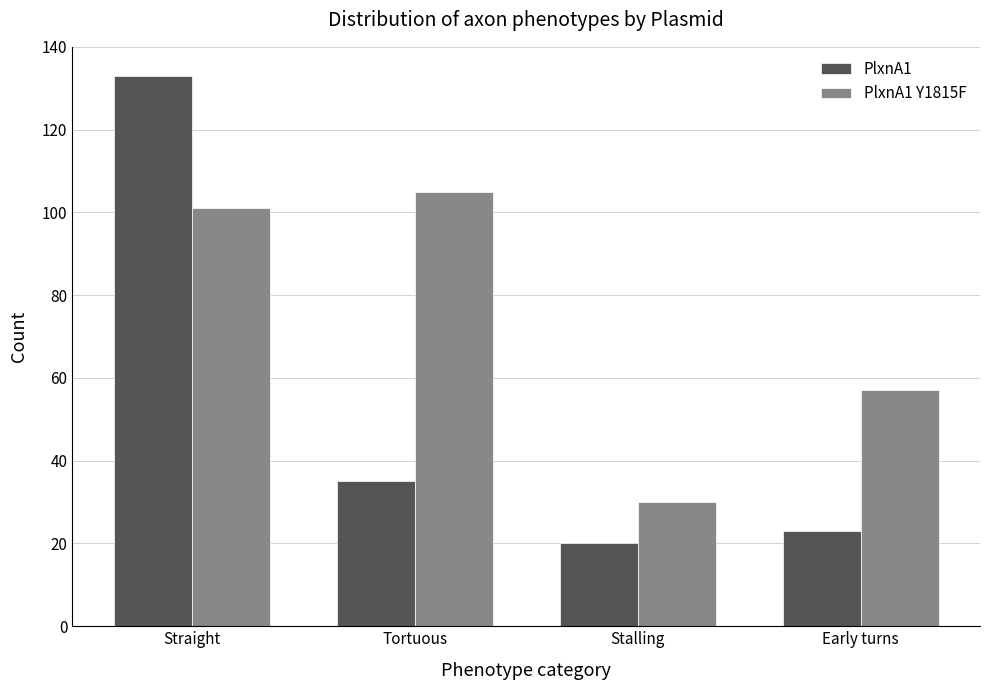

Which series has the widest spread of values?

PlxnA1